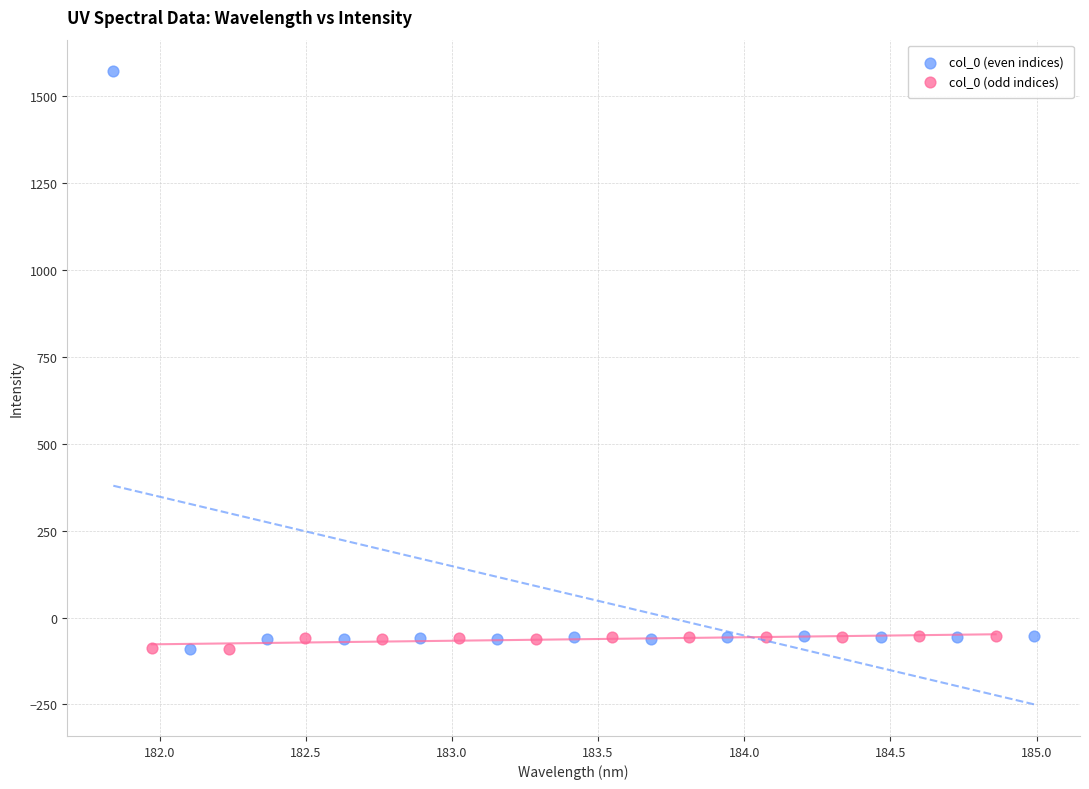

Which series contains the highest Y value?

col_0 (even indices)